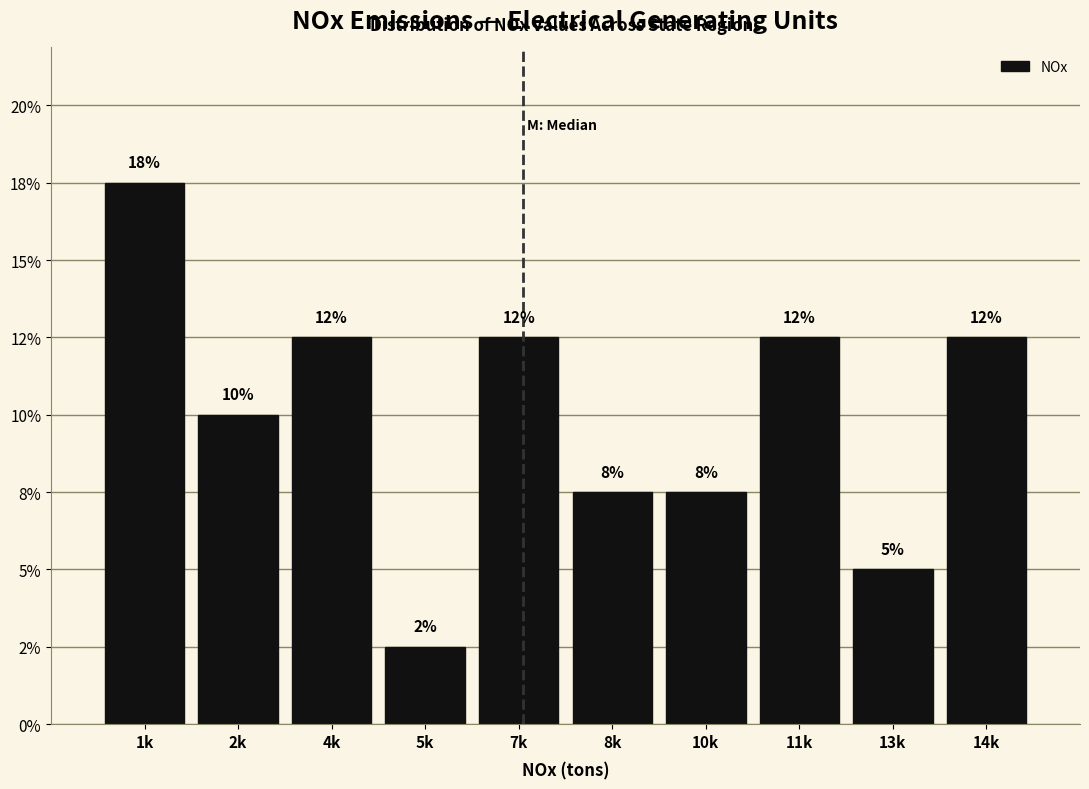

Does the chart contain any negative values?

No